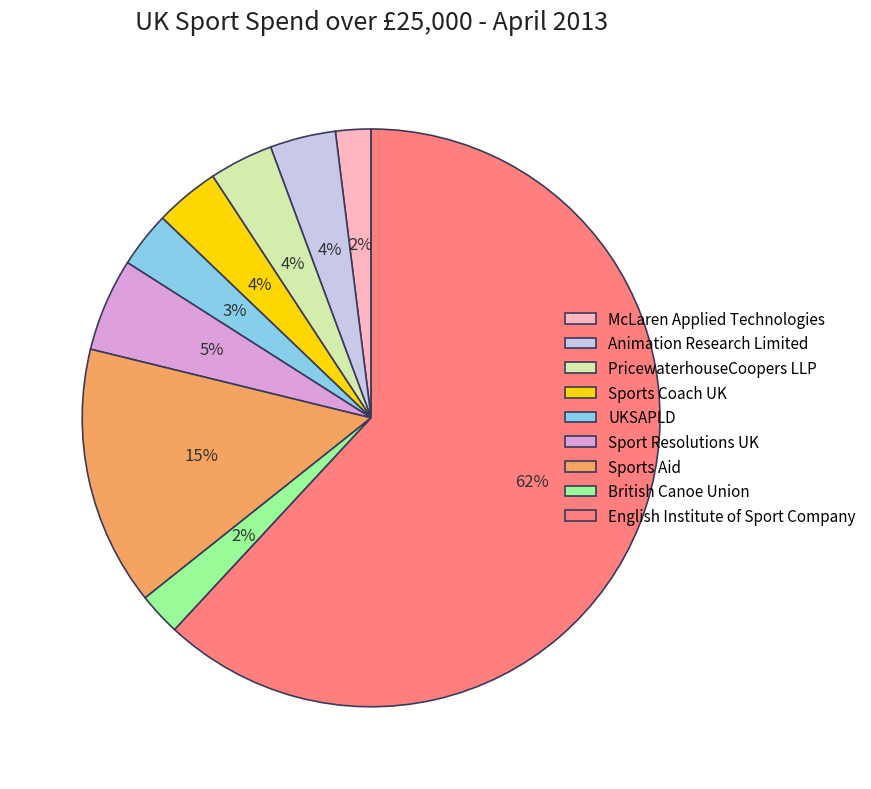

Which slice represents more than half of the pie?

English Institute of Sport Company